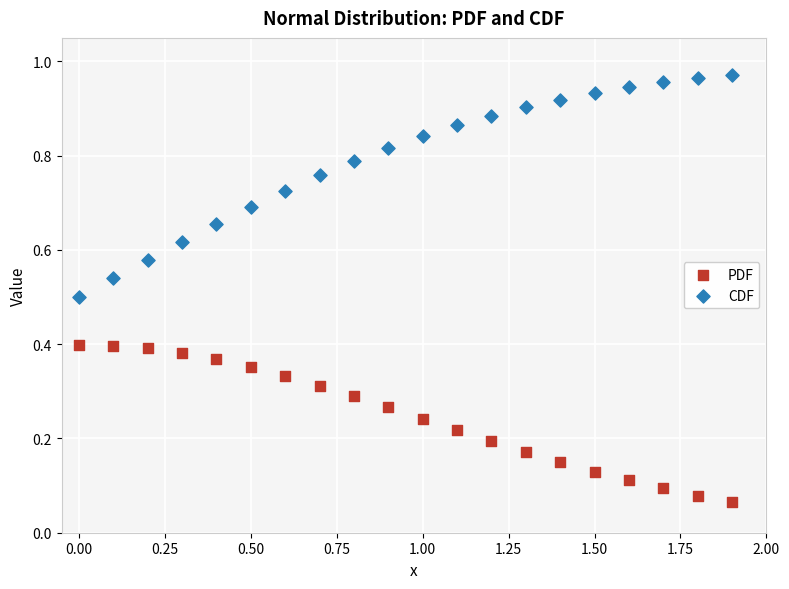

Which series contains the highest Y value?

CDF